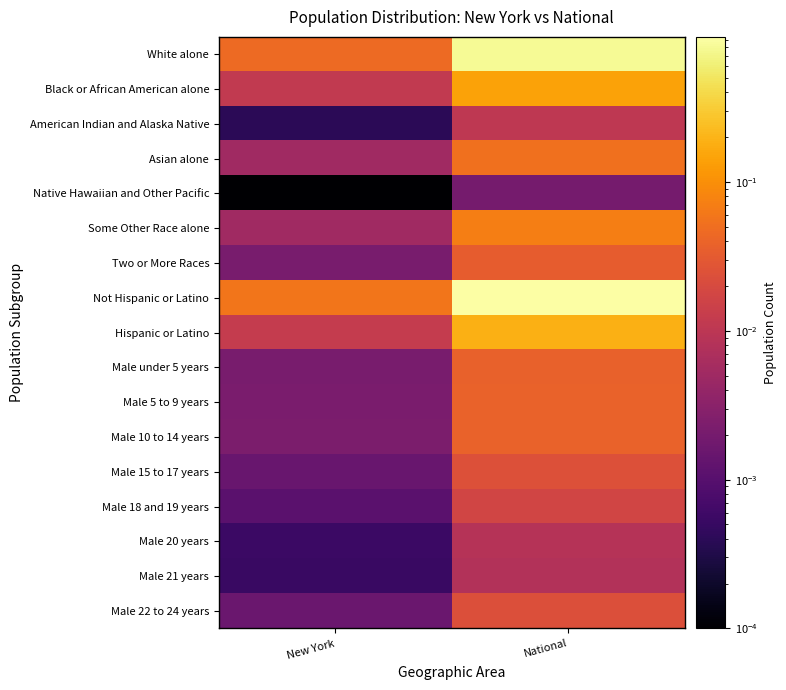

At how many categories does at least one series exceed 0?

2